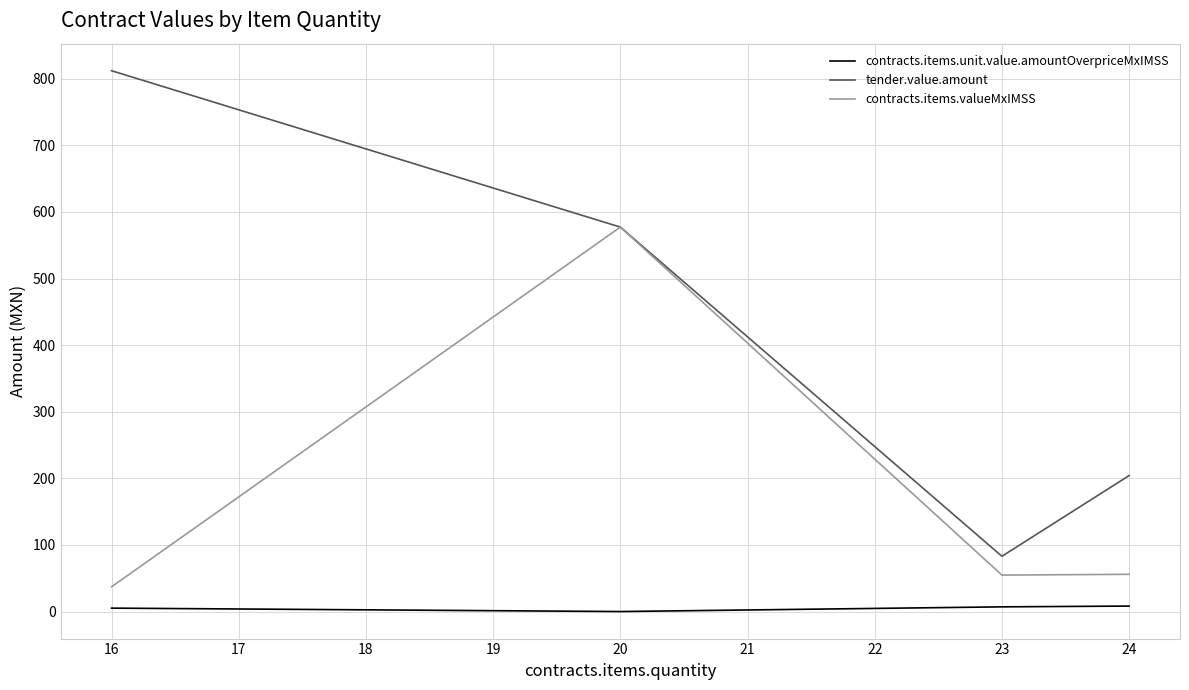

At which category is the sum across all series the highest?

20